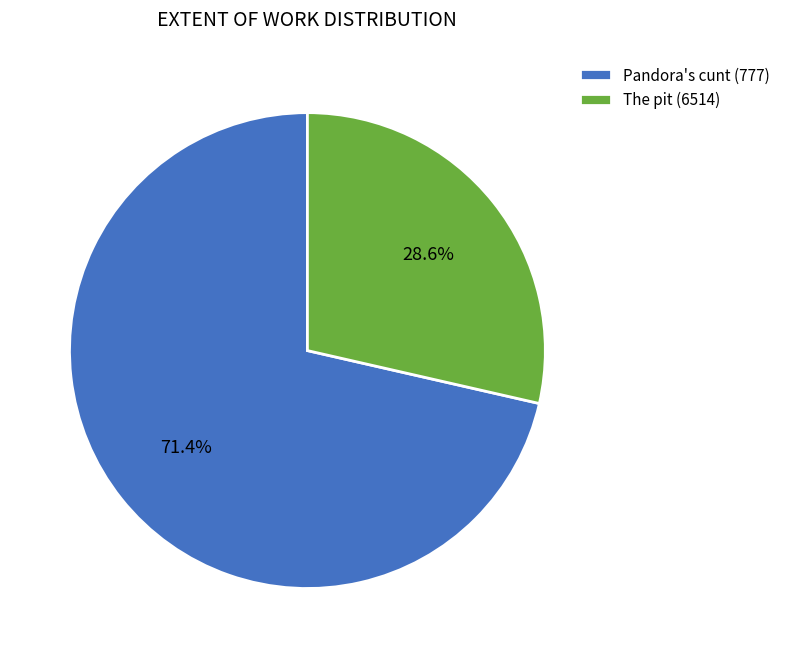

The Pandora's cunt (777) slice represents 71% of the pie. True or false?

True